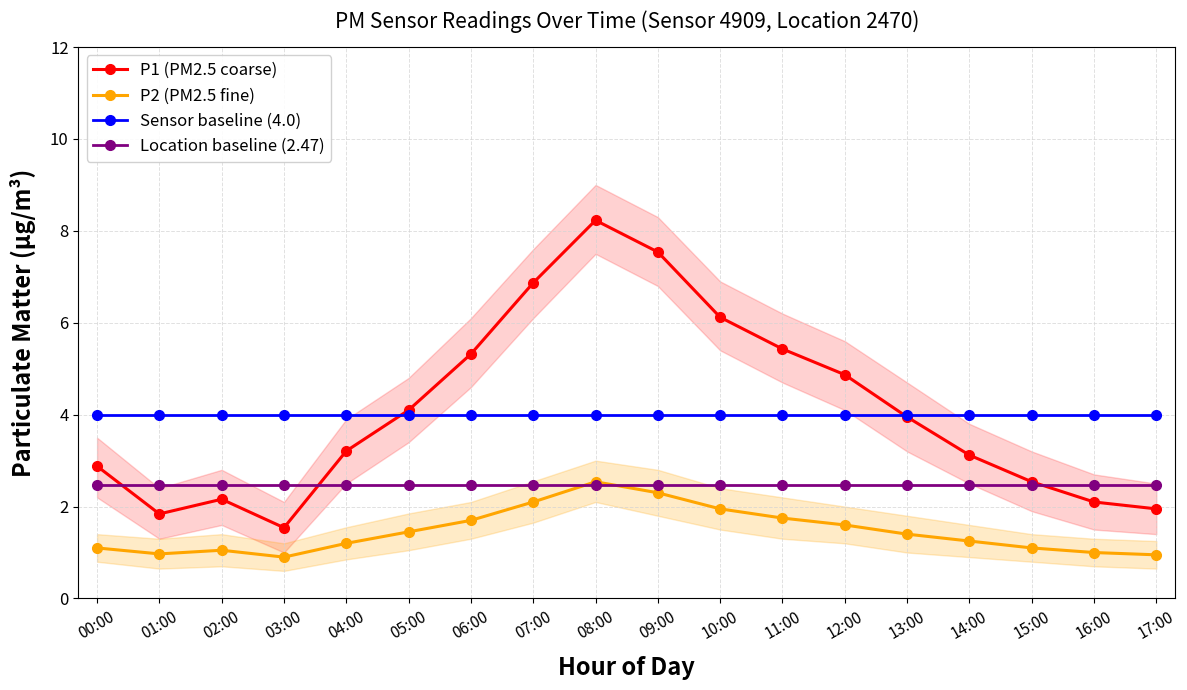

Rank the series by their maximum value, from lowest to highest.

Location baseline (2.47), P2 (PM2.5 fine), Sensor baseline (4.0), P1 (PM2.5 coarse)